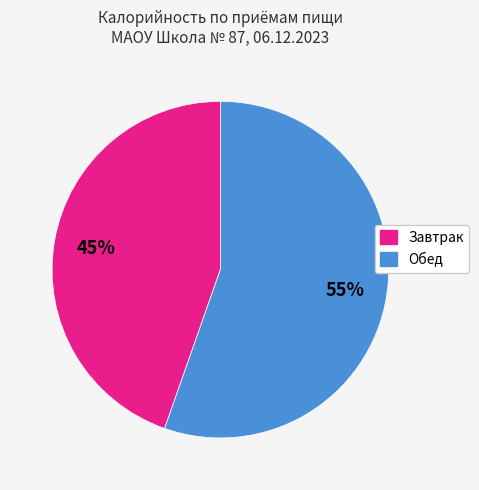

What is the smallest slice in the pie chart?

Завтрак